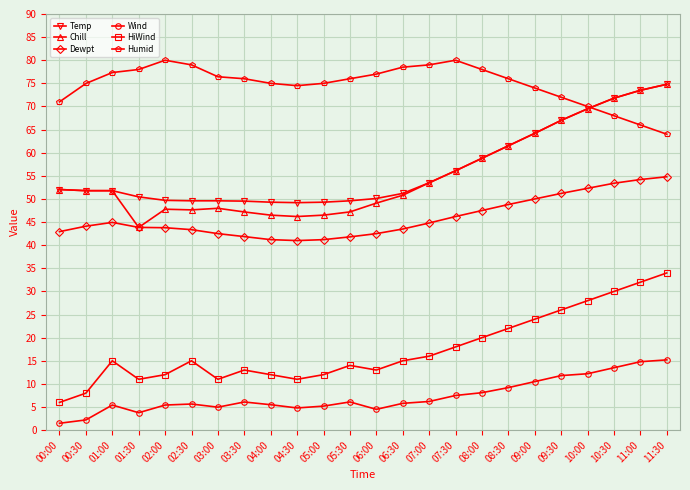

What is the difference between the maximum and minimum values in the Wind series?

13.7